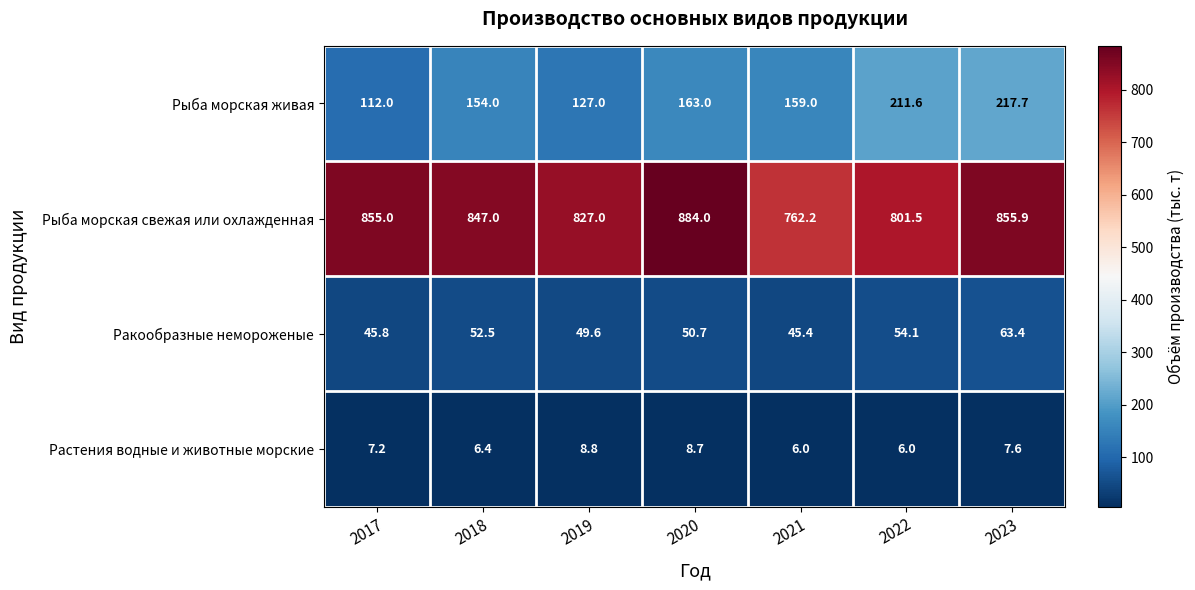

Rank the series by their maximum value, from highest to lowest.

Рыба морская свежая или охлажденная, Рыба морская живая, Ракообразные немороженые, Растения водные и животные морские